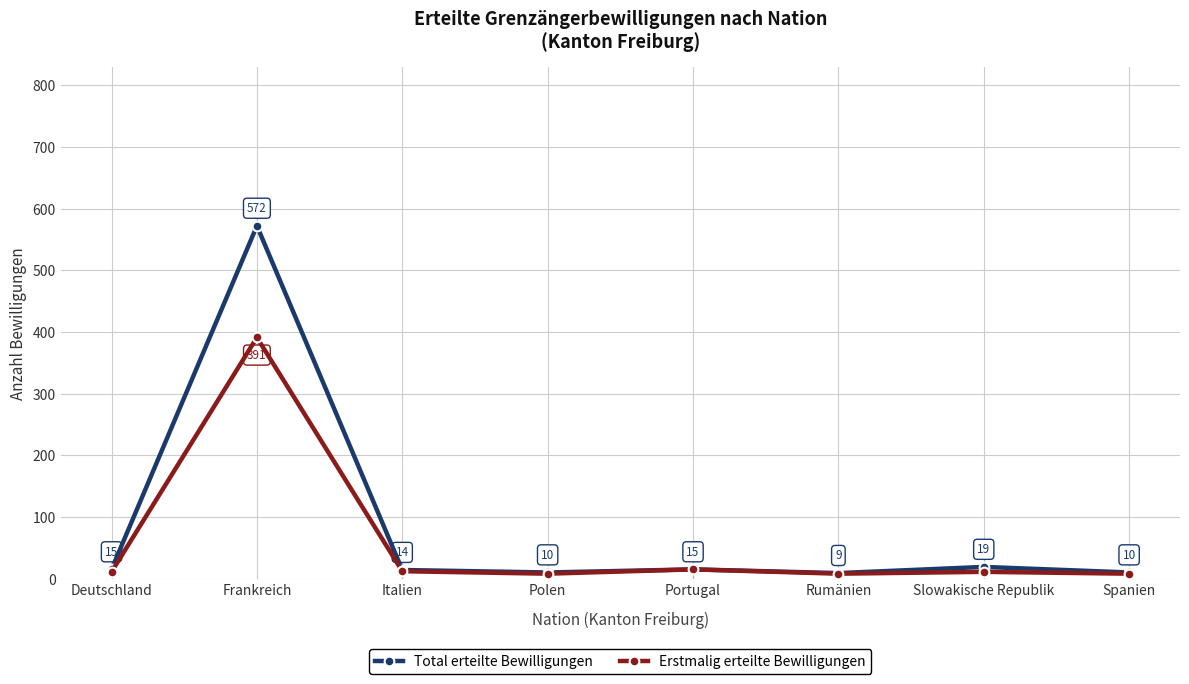

What is the label of the 8th point from the right?

Deutschland